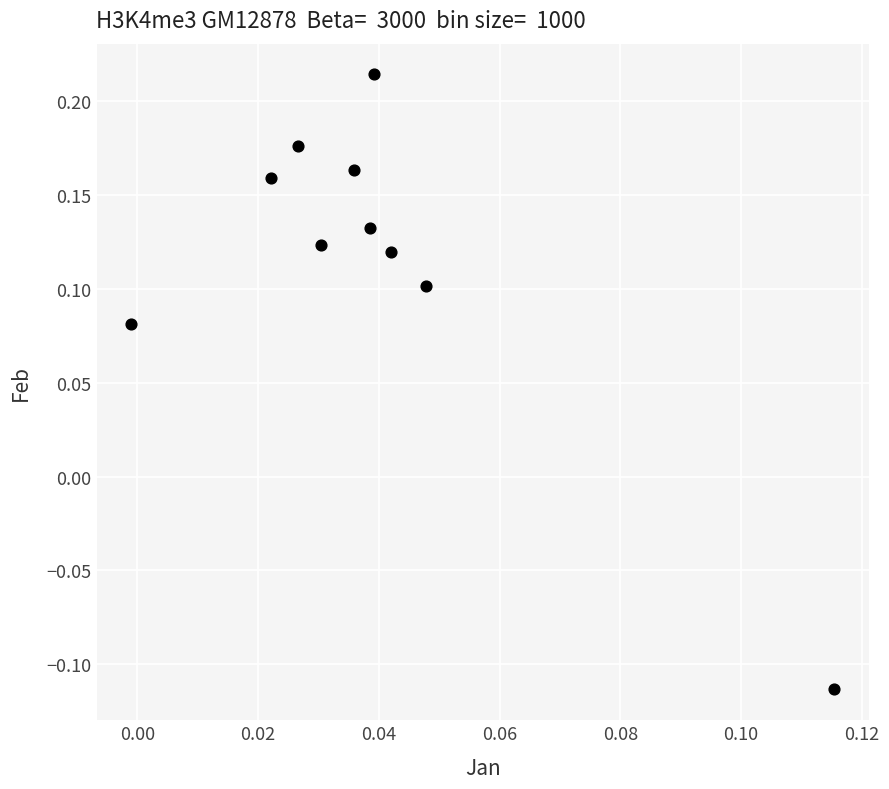

What is the range of Y values (max minus min)?

0.3